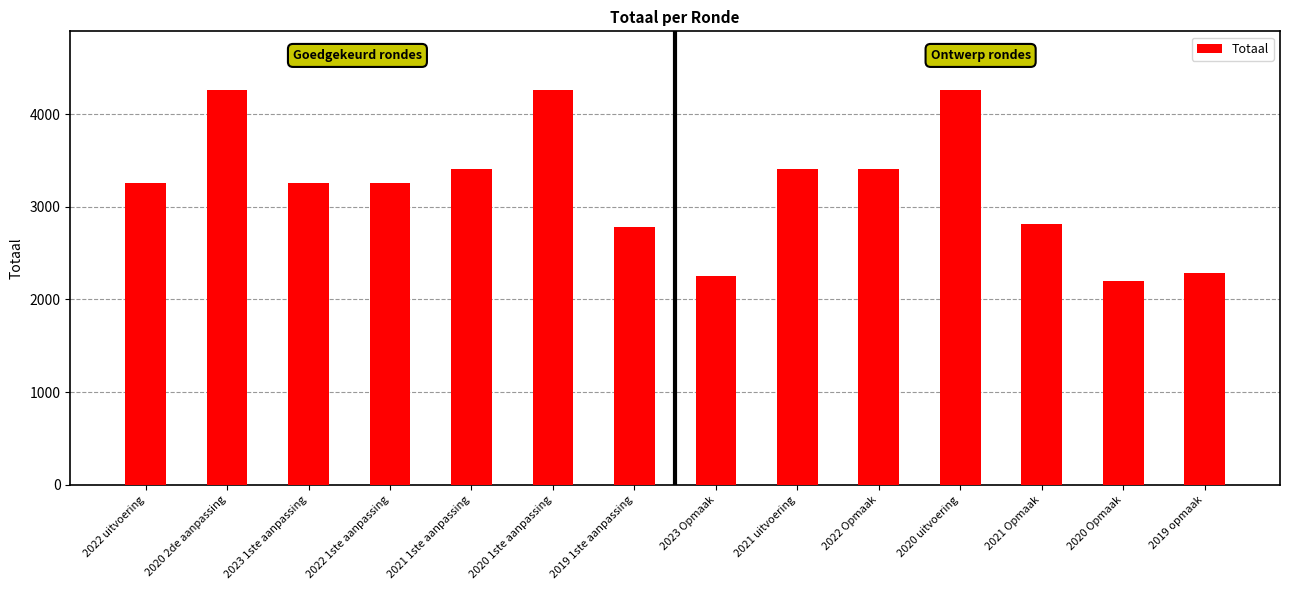

Are the bars grouped side by side (vs. stacked)?

No